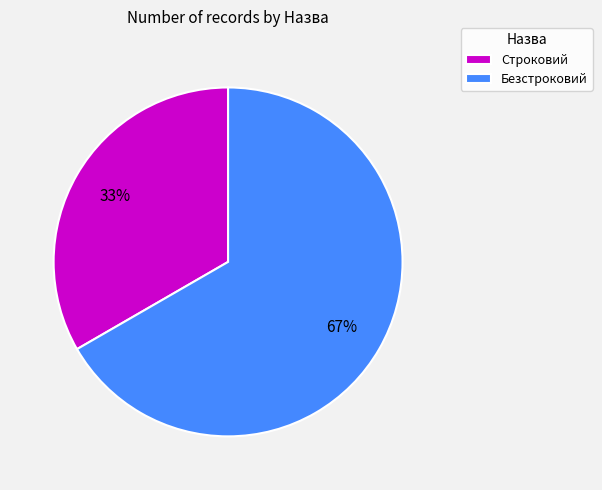

Is it true that Безстроковий is 74% of the pie?

False